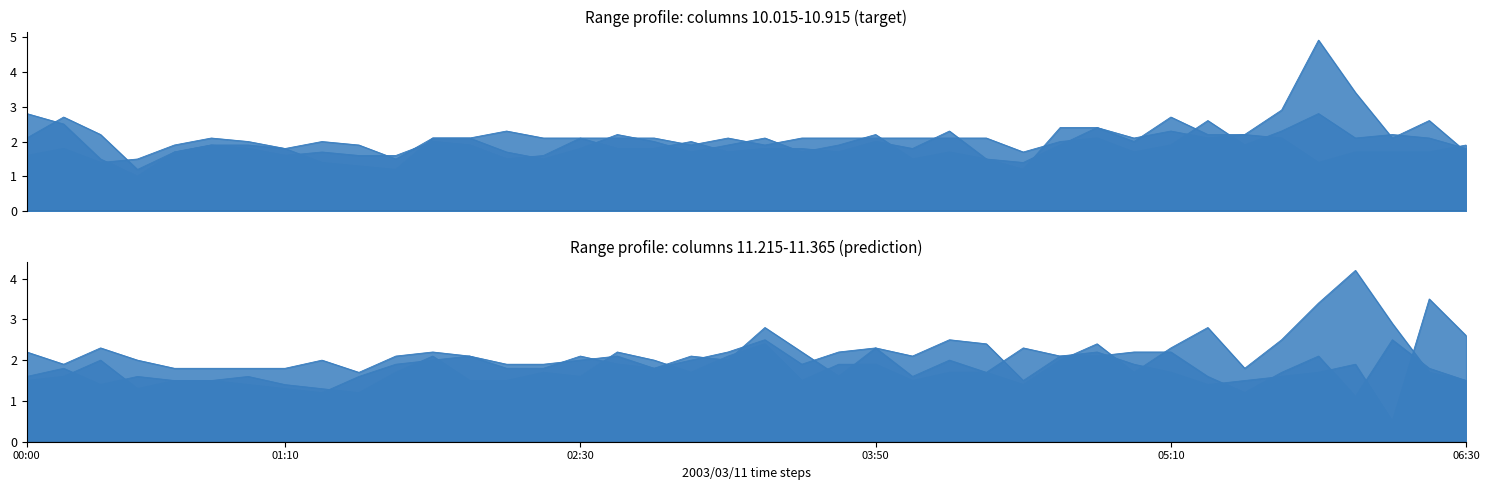

List the series in order of their peak value, highest first.

 10.765,  10.915,  11.215,  10.465,  11.365,  10.015